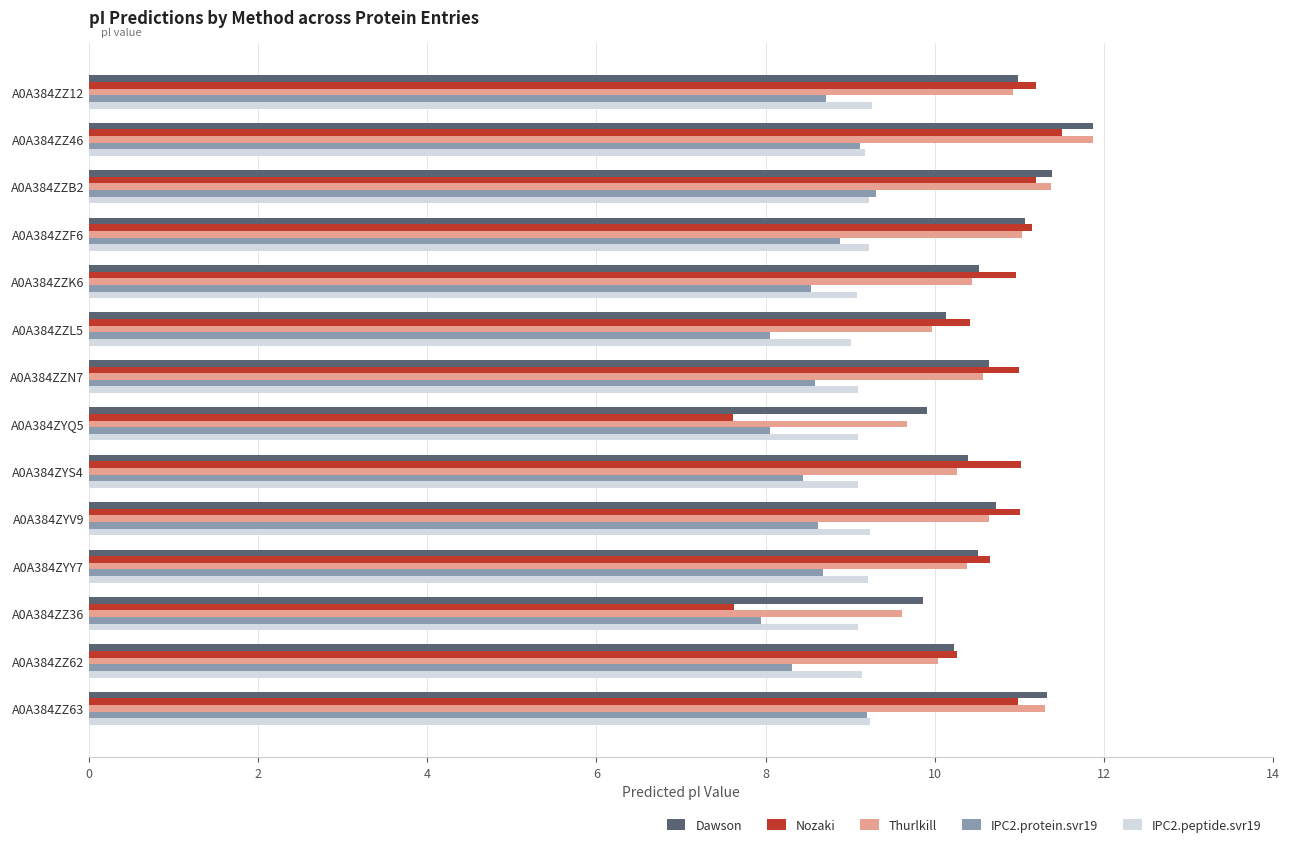

What is the maximum value for Thurlkill?

11.9